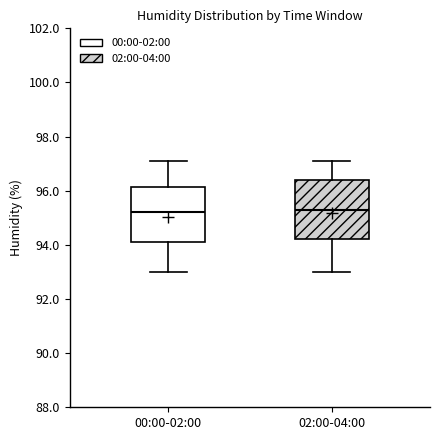

Reading left to right, transcribe this box plot: for each box, give where its median line is, the range the box spans, and where its two whiskers end, as read against the y-axis. The values are not printed on the chart, so give them approximately, as read against the axis.

00:00-02:00: median 95.2, box 94.2 to 96.2, whiskers 93.0 to 97.2
02:00-04:00: median 95.4, box 94.2 to 96.4, whiskers 93.0 to 97.2